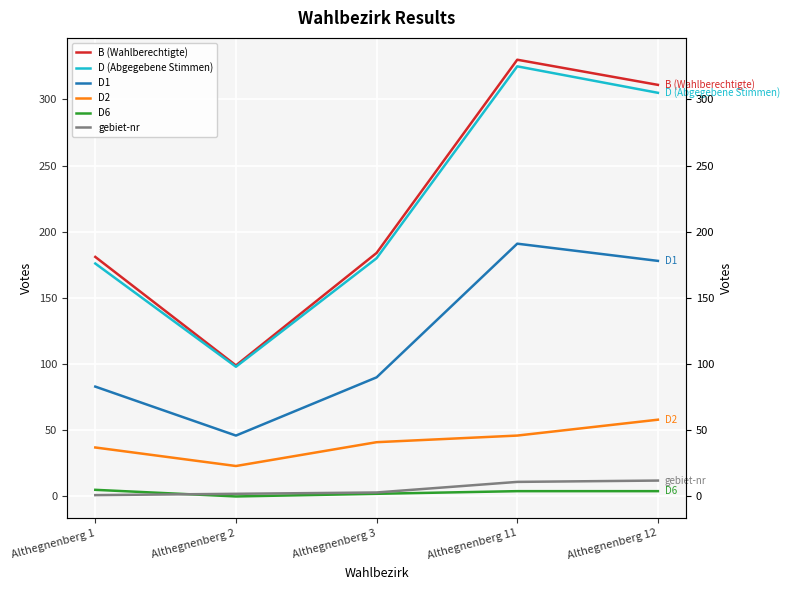

Rank the series at Althegnenberg 2 from lowest to highest value.

D6, gebiet-nr, D2, D1, D (Abgegebene Stimmen), B (Wahlberechtigte)